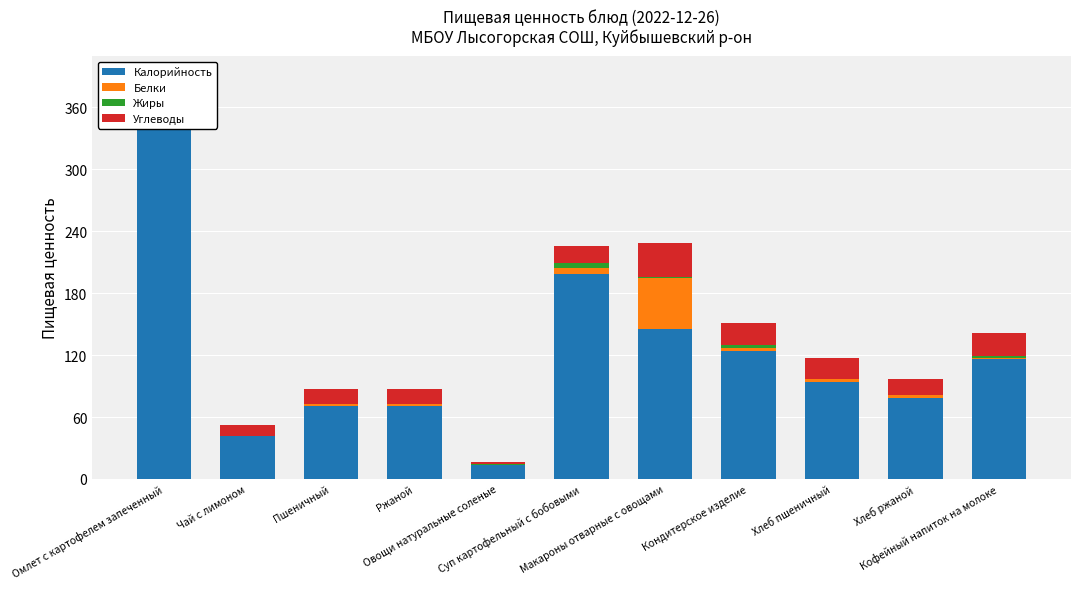

Which has a higher value, Хлеб пшеничный or Омлет с картофелем запеченный?

Омлет с картофелем запеченный